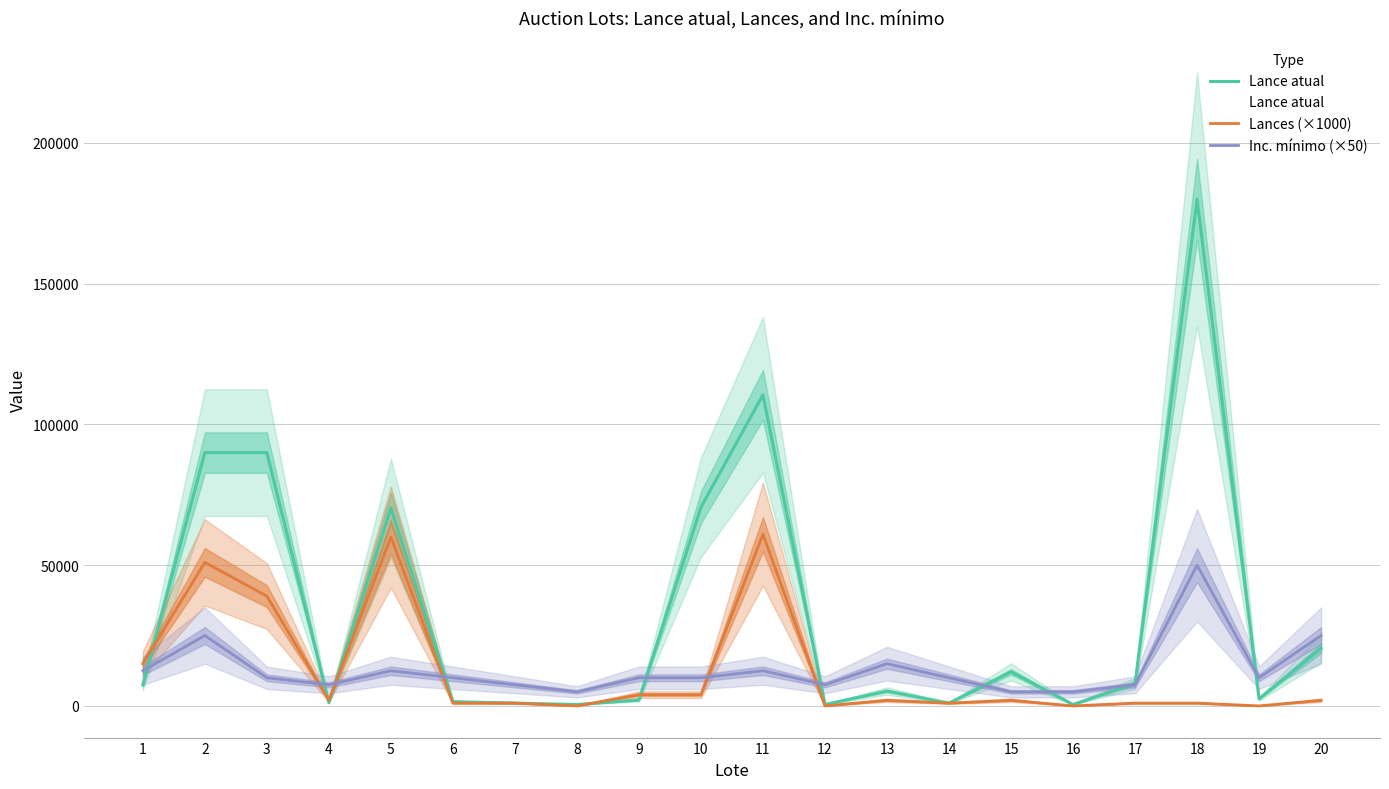

Reading left to right, extract all data points from this chart.

Lance atual: 7500	90000	90000	1150	70250	1500	1000	500	2100	70600	110500	500	5300	1000	12100	500	8000	180000	2500	20500
Lances (×1000): 15000	51000	39000	2000	60000	1000	1000	0	4000	4000	61000	0	2000	1000	2000	0	1000	1000	0	2000
Inc. mínimo (×50): 12500	25000	10000	7500	12500	10000	7500	5000	10000	10000	12500	7500	15000	10000	5000	5000	7500	50000	10000	25000